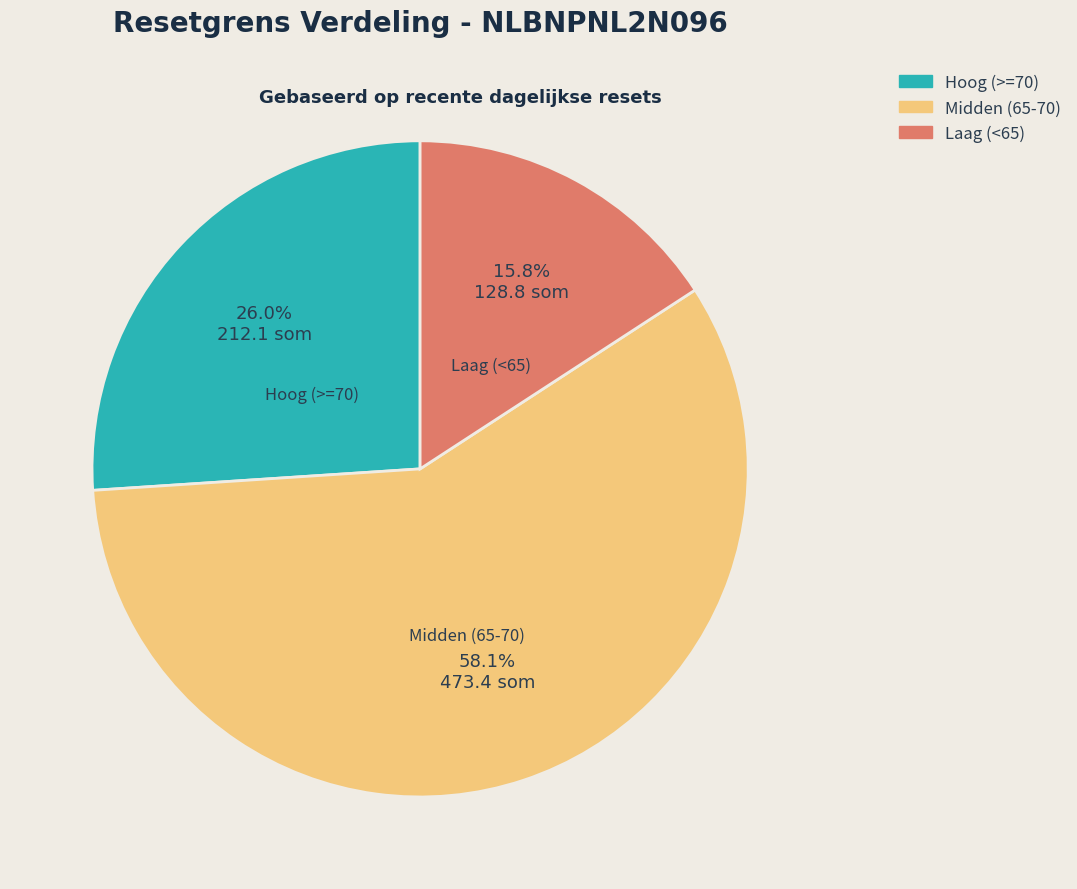

Between Hoog (>=70) and Midden (65-70), which is larger?

Midden (65-70)